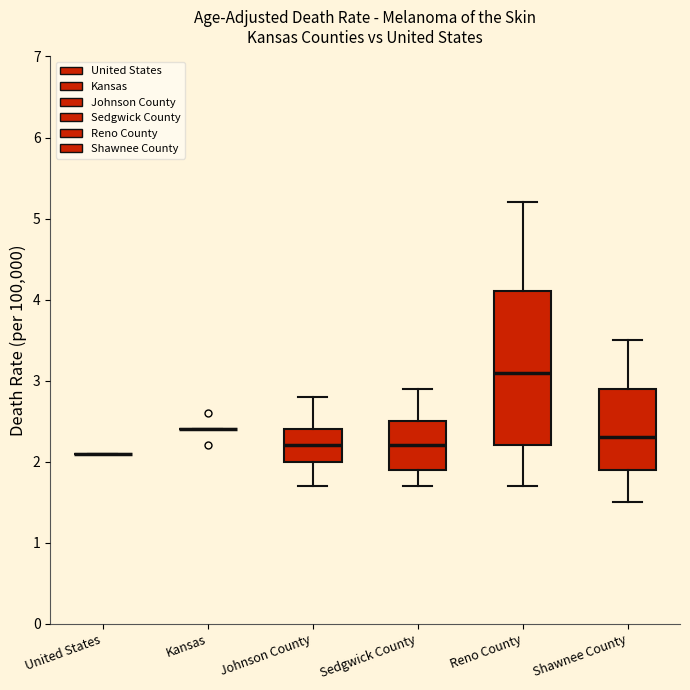

Reading left to right, transcribe this box plot: for each box, give where its median line is, the range the box spans, and where its two whiskers end, as read against the y-axis. The values are not printed on the chart, so give them approximately, as read against the axis.

United States: box collapsed to a line at 2.1, whiskers 2.1 to 2.1
Kansas: box collapsed to a line at 2.4, whiskers 2.4 to 2.4
Johnson County: median 2.2, box 2.0 to 2.4, whiskers 1.7 to 2.8
Sedgwick County: median 2.2, box 1.9 to 2.5, whiskers 1.7 to 2.9
Reno County: median 3.1, box 2.2 to 4.1, whiskers 1.7 to 5.2
Shawnee County: median 2.3, box 1.9 to 2.9, whiskers 1.5 to 3.5